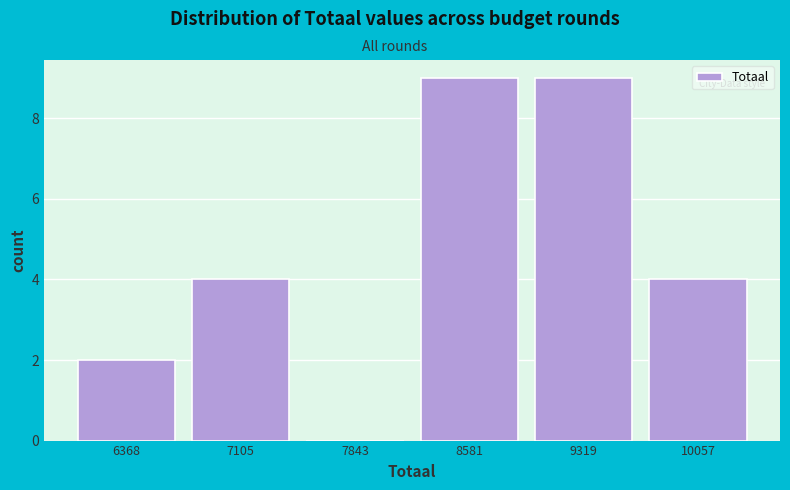

Reading right to left, list all the values displayed in this chart.

10057=4	9319=9	8581=9	7843=0	7105=4	6368=2